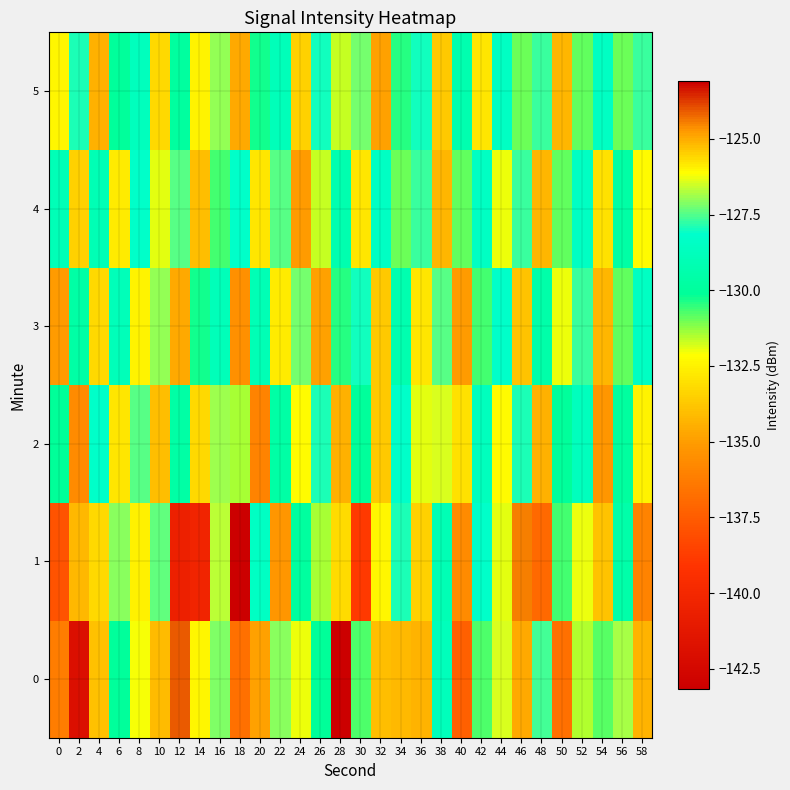

Between 16 and 2, which is larger?

16